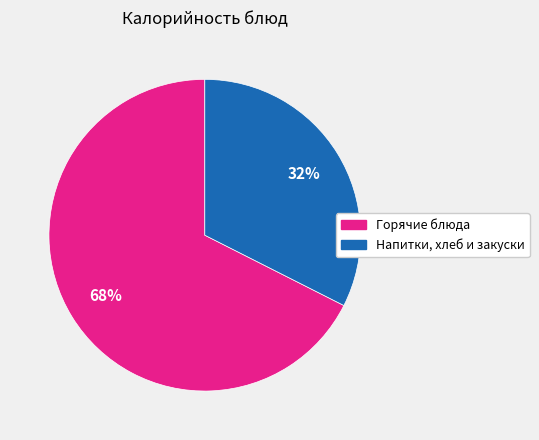

Is there any slice that represents more than half of the pie?

Yes